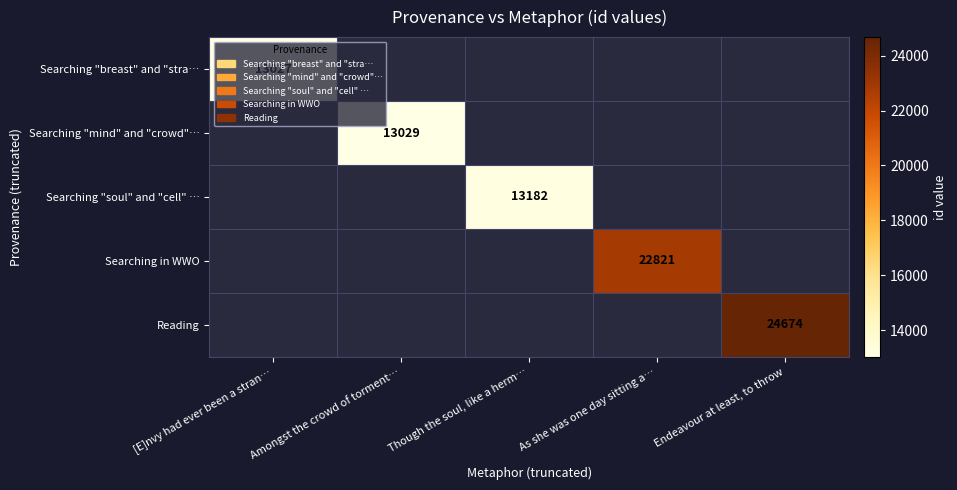

The Searching "breast" and "stra… series shows 13027 at [E]nvy had ever been a stran…. True or false?

True